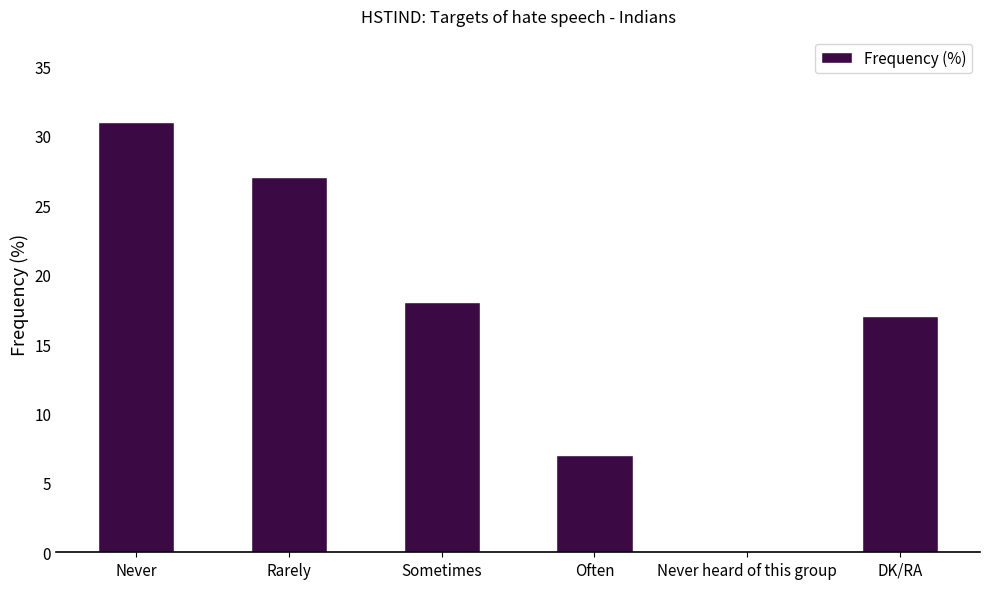

How many values are between 7 and 27?

4